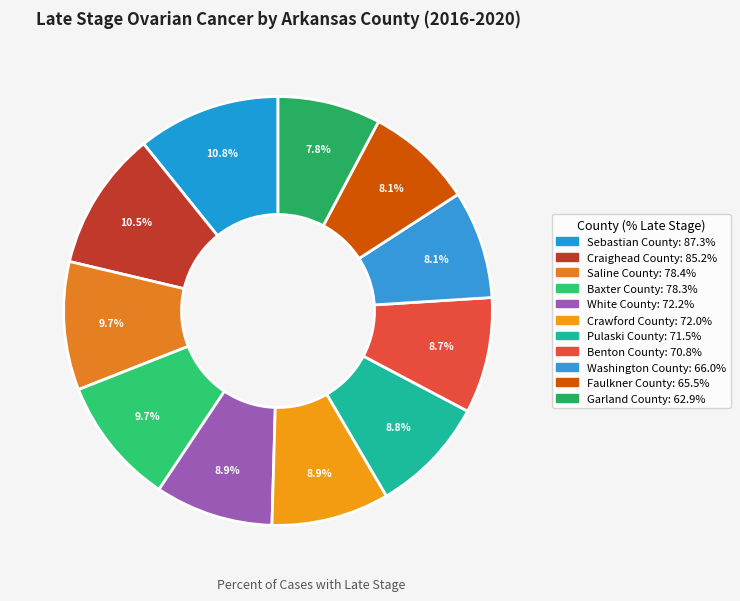

Combined, what portion of the pie is Saline County and White County?

18.6%